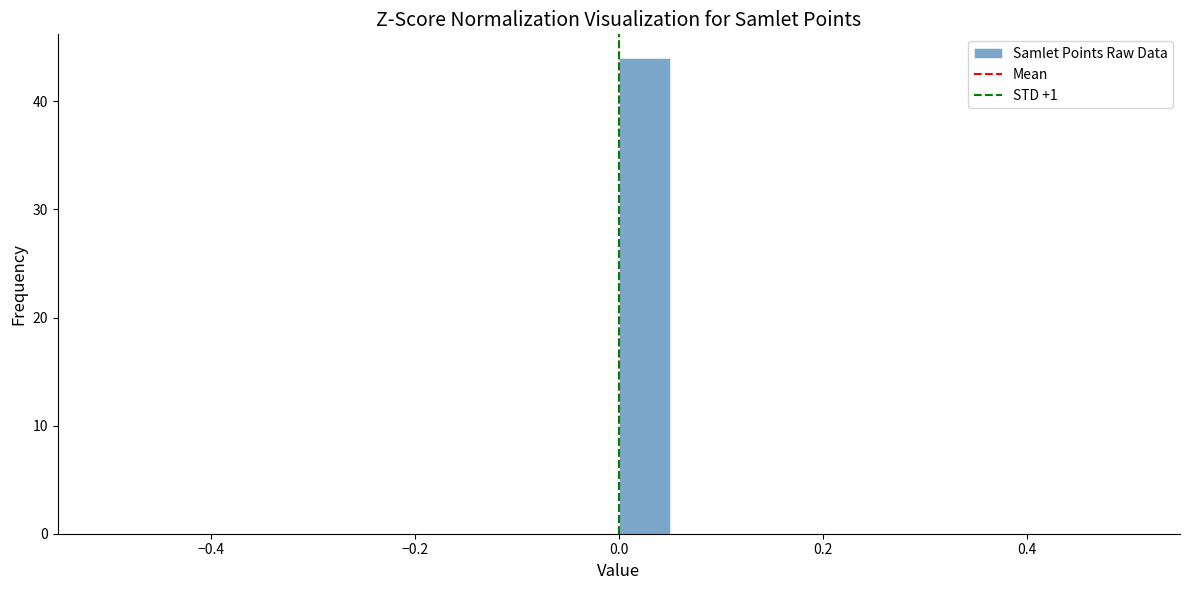

Read against the x-axis, roughly where is the centre of the tallest bar?

0.02